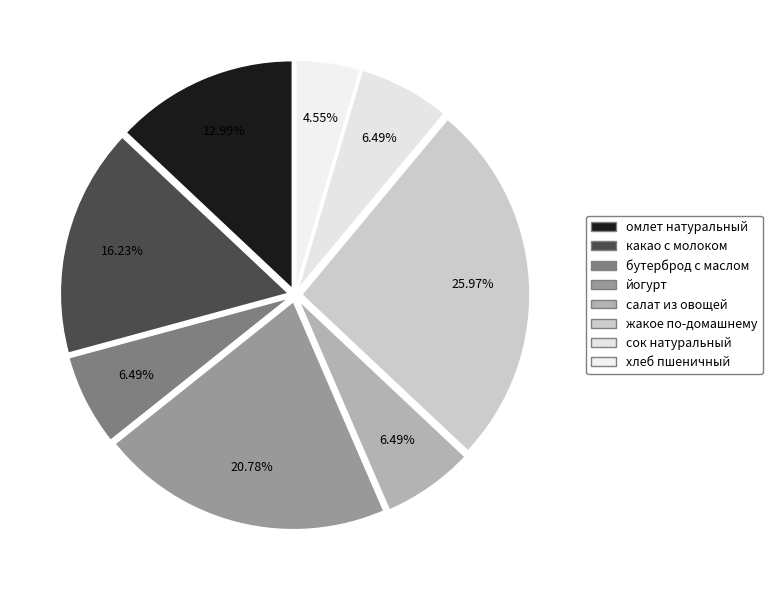

How much of the chart is everything except омлет натуральный?

87.0%